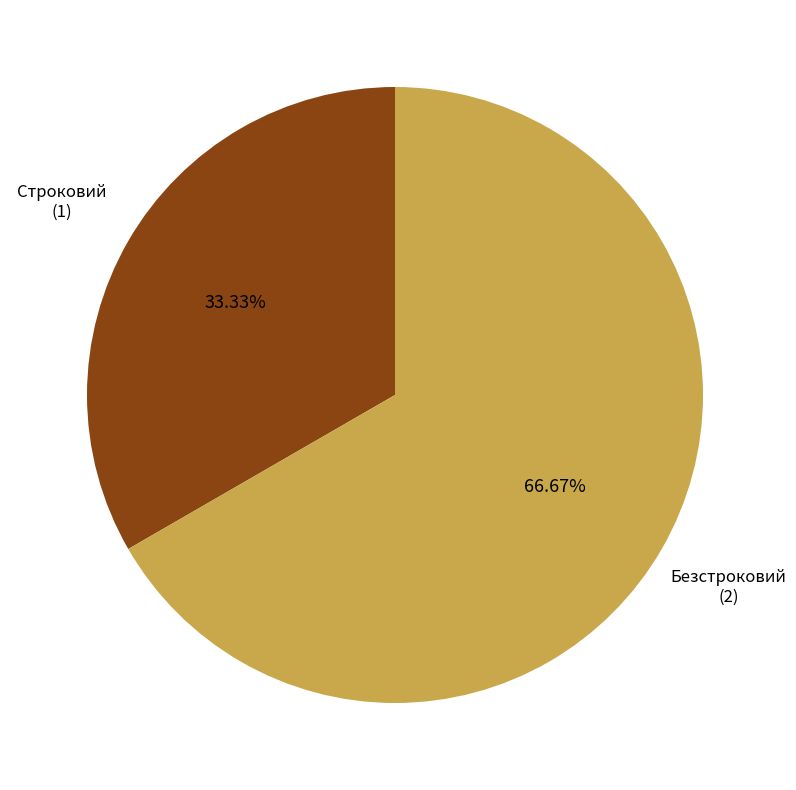

Which slice represents more than half of the pie?

Безстроковий